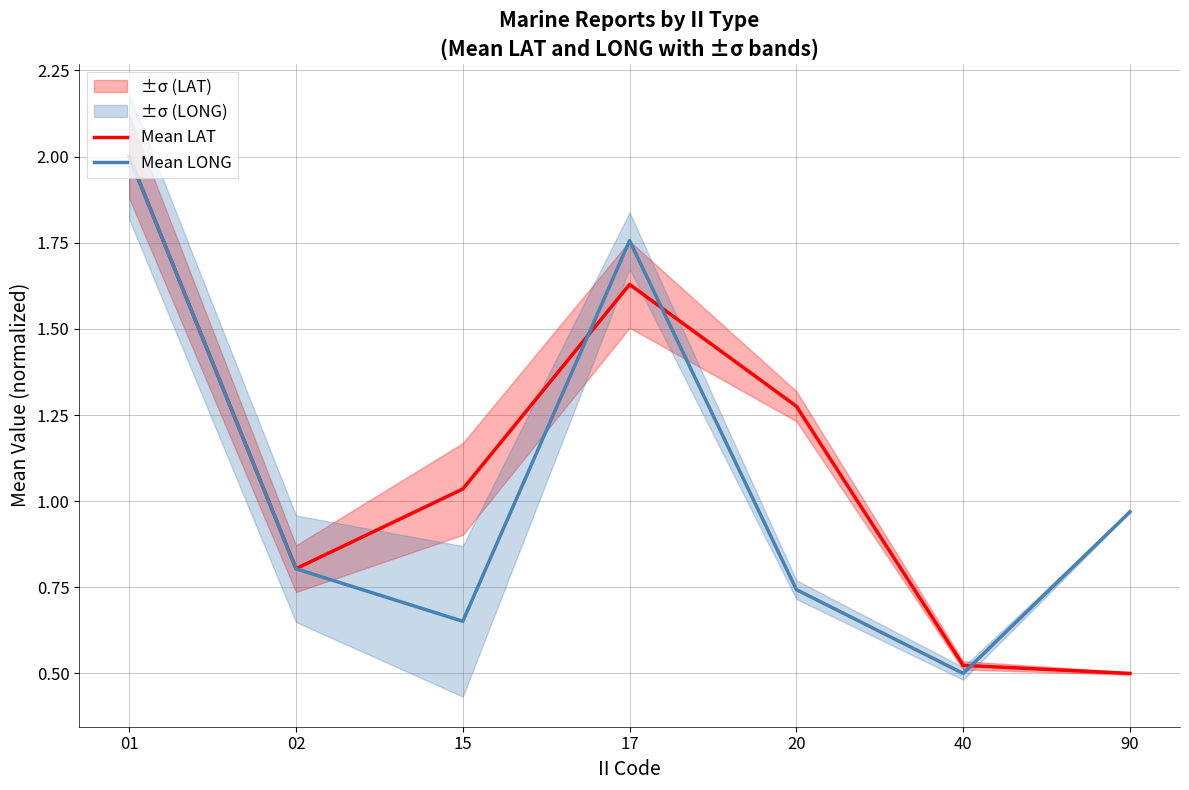

What value does the Mean LONG series have at 17?

1.8